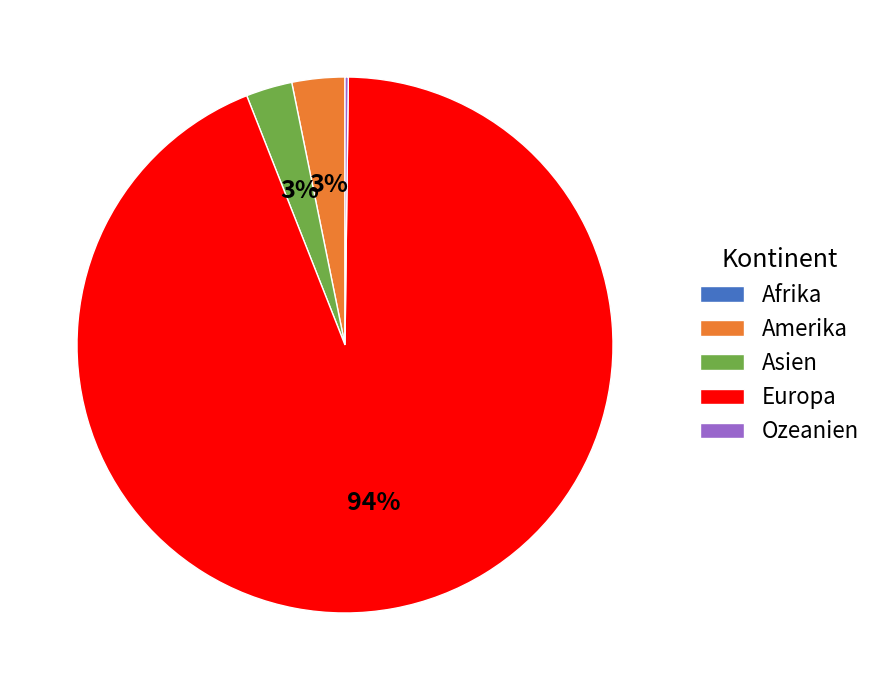

Which slice is the largest?

Europa